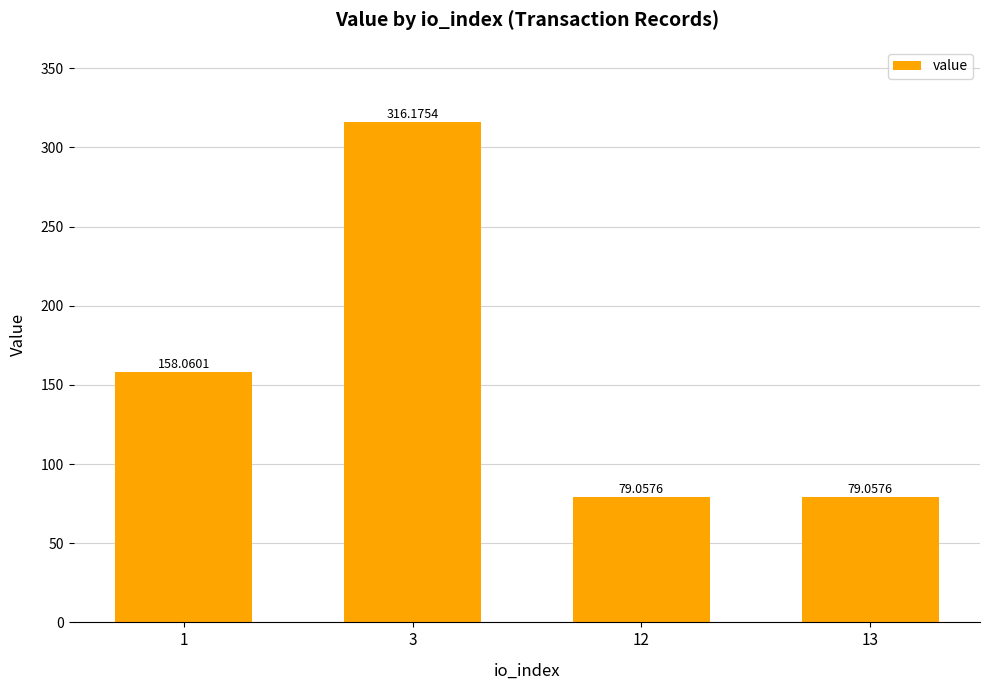

Reading right to left, transcribe all the data shown in this chart.

79.1	79.1	316.2	158.1